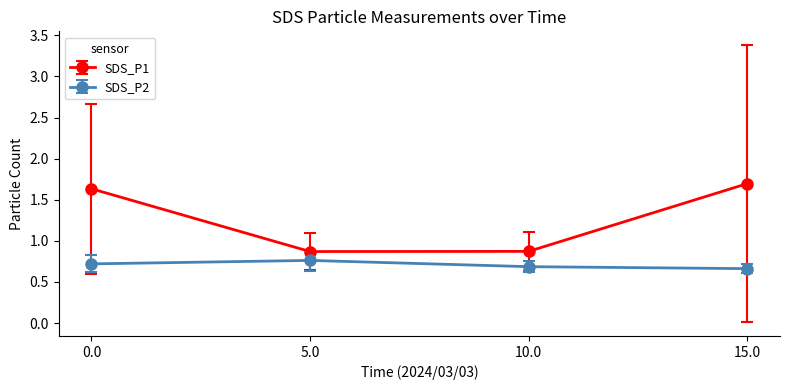

How many interior local peaks does the SDS_P1 series have?

0